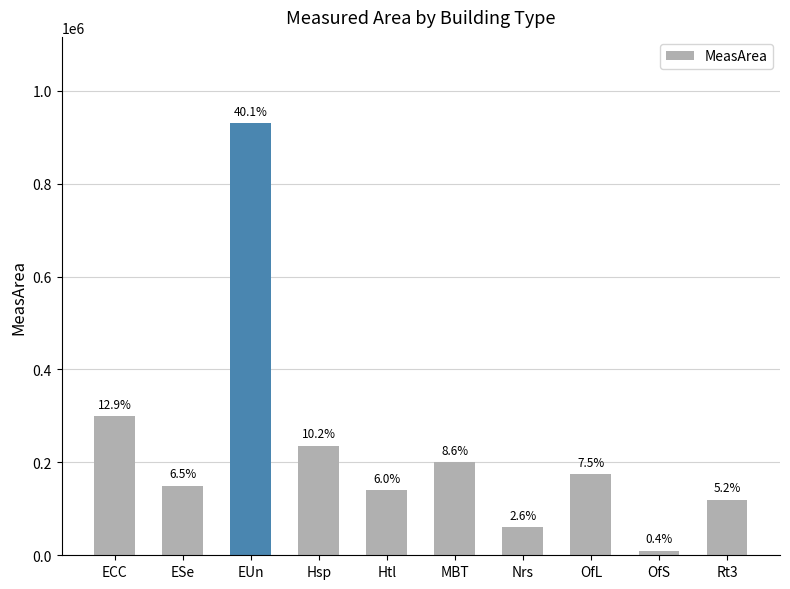

What is the difference between the maximum and minimum values?

920000